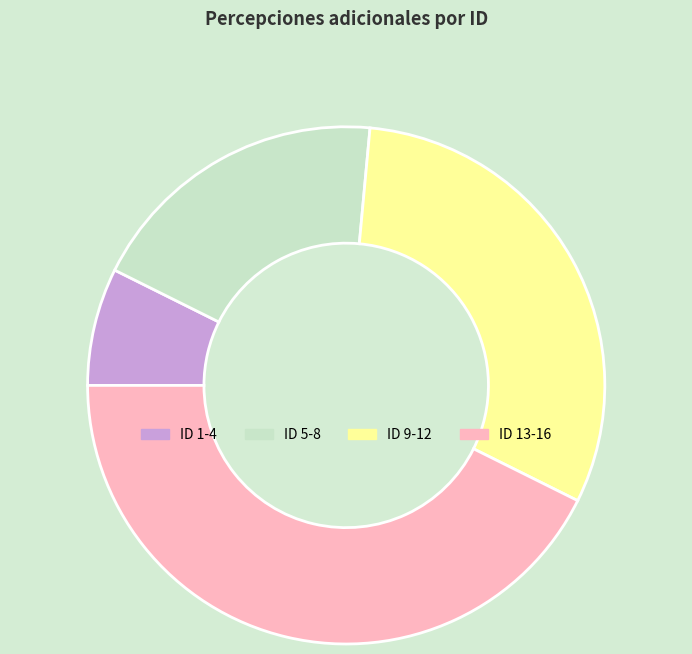

How many slices are in this pie chart?

4